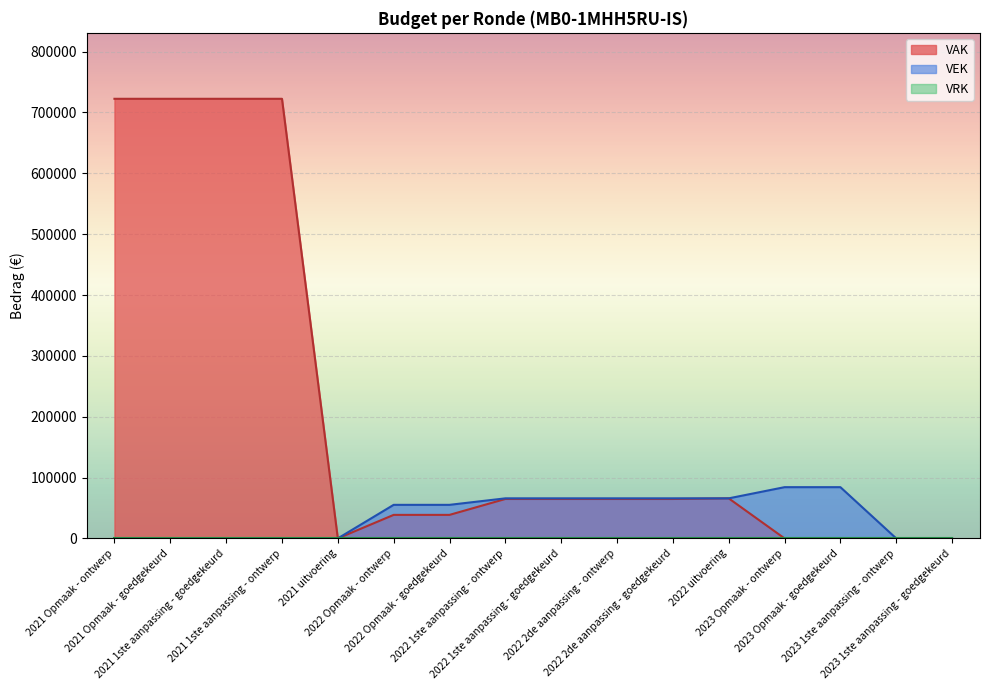

True or false: VEK and VAK cross at least once.

False